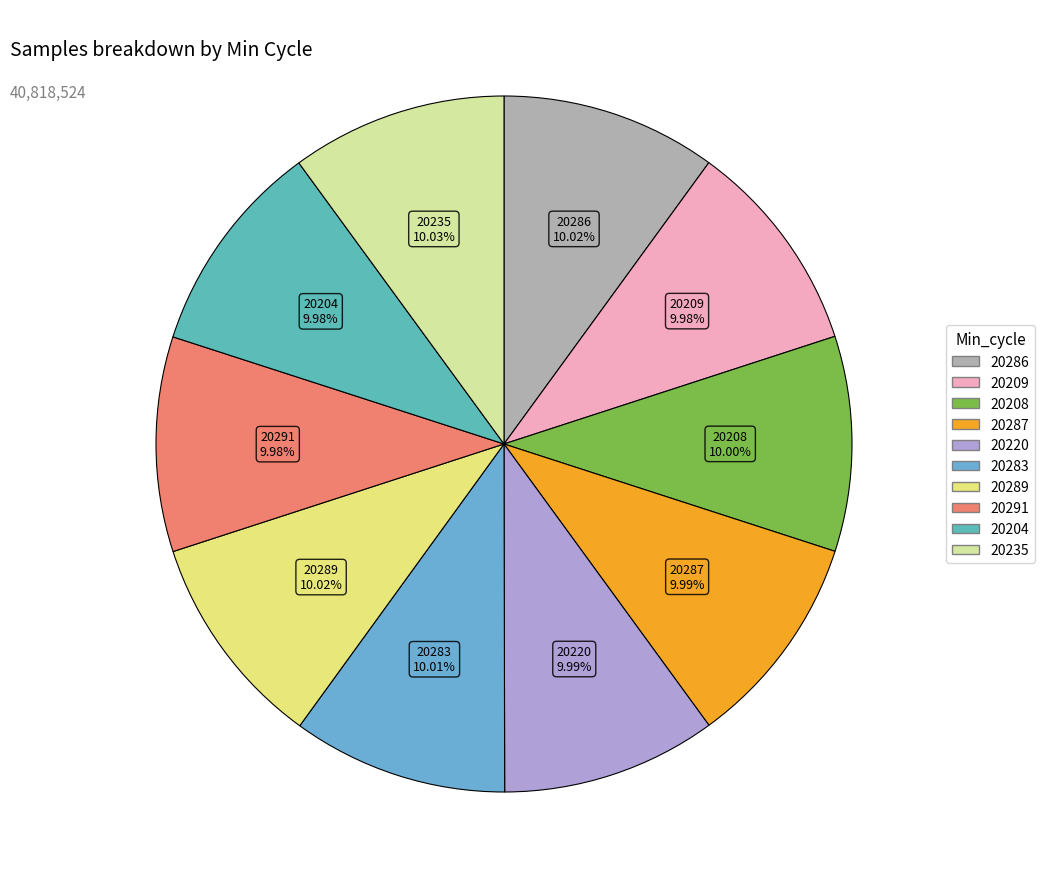

Do 20235 and 20209 together represent more than half of the pie?

No